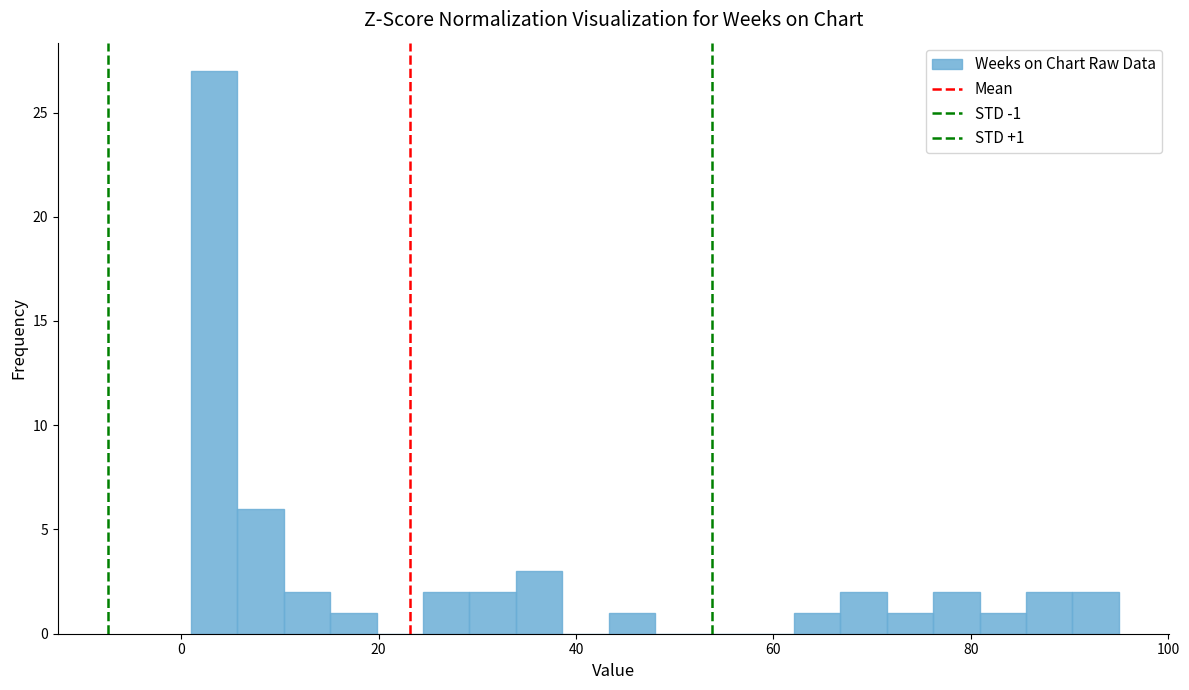

Read against the x-axis, roughly where is the centre of the tallest bar?

4